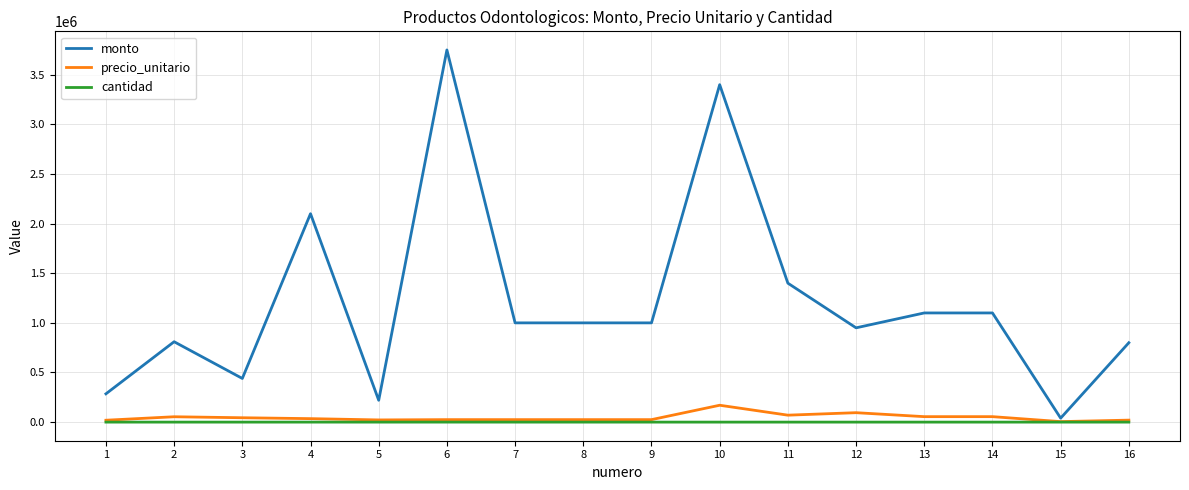

The value of monto at 3 is 440000. True or false?

True